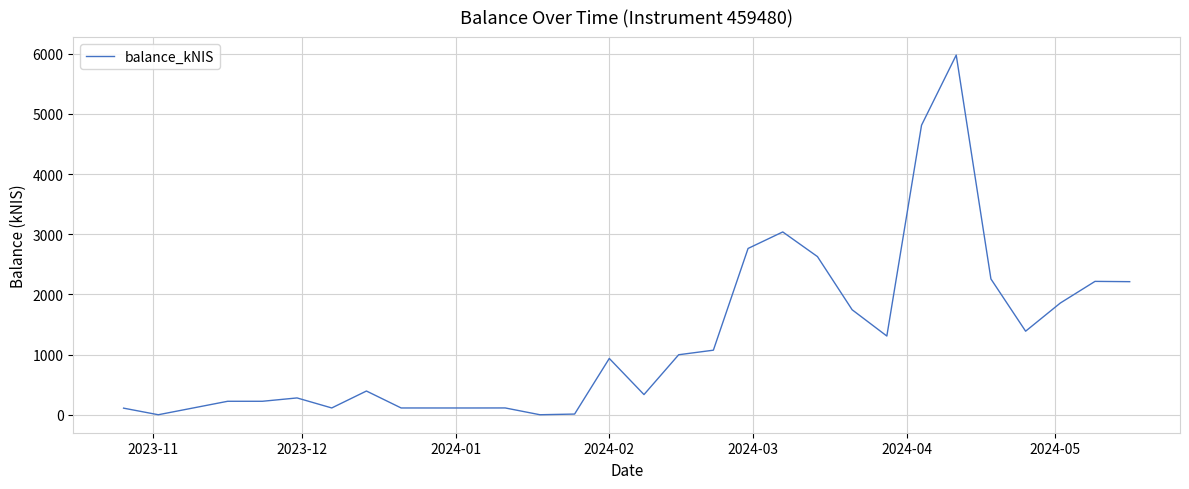

What is the difference between the maximum and minimum values?

5976.6